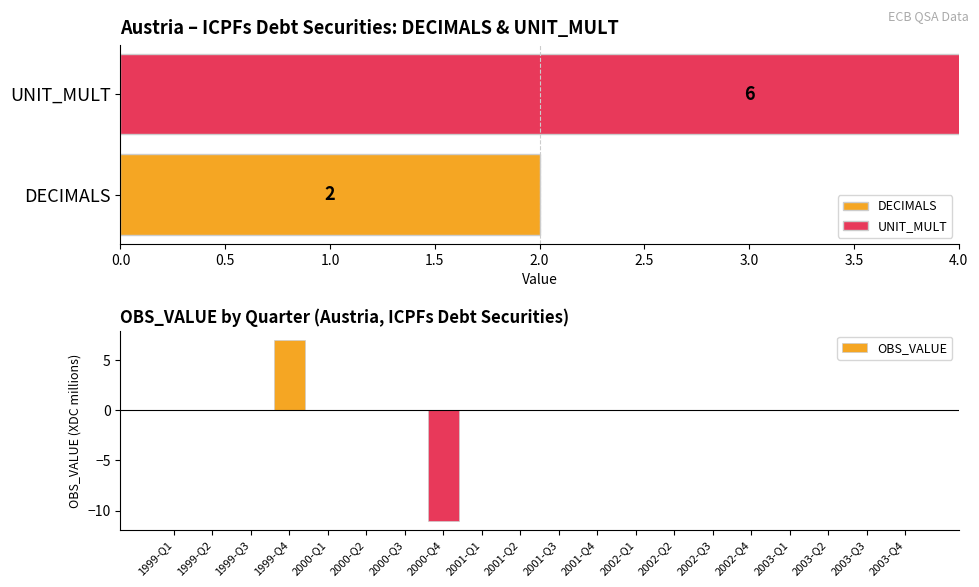

The value of OBS_VALUE at 2002-Q3 is 0. True or false?

True